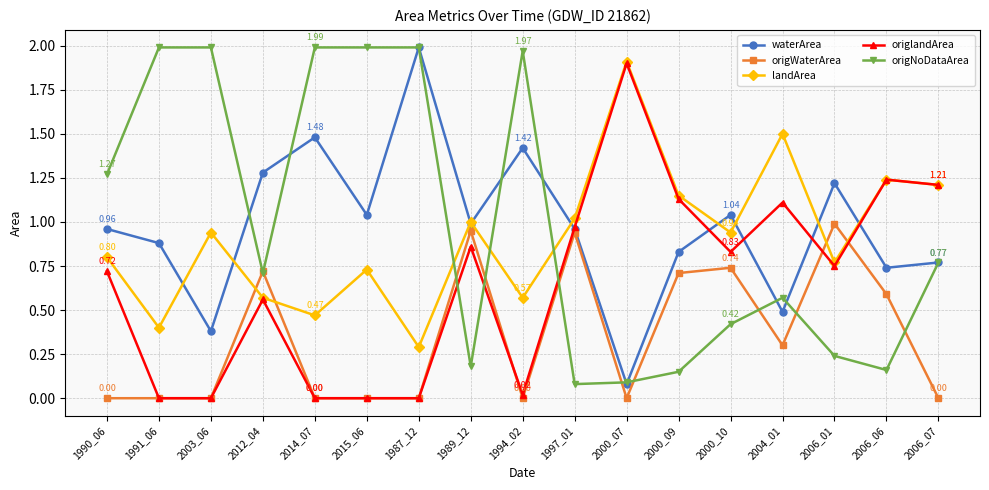

At which category is the sum across all series the highest?

1987_12